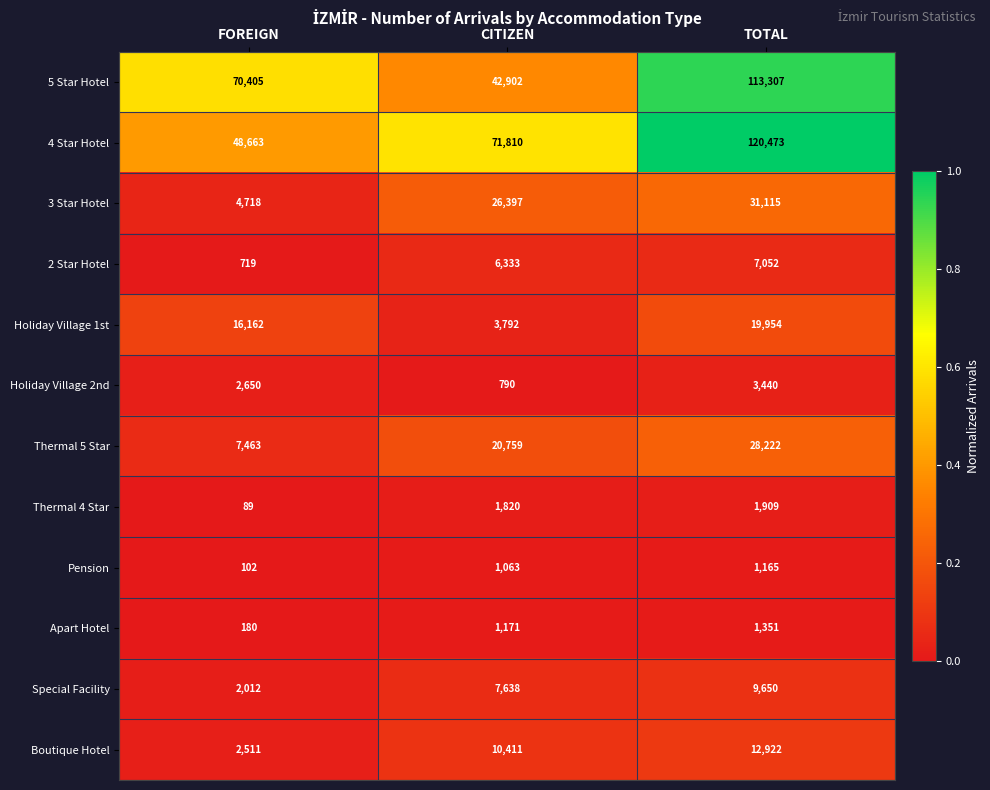

Which series has the largest total across all categories?

4 Star Hotel